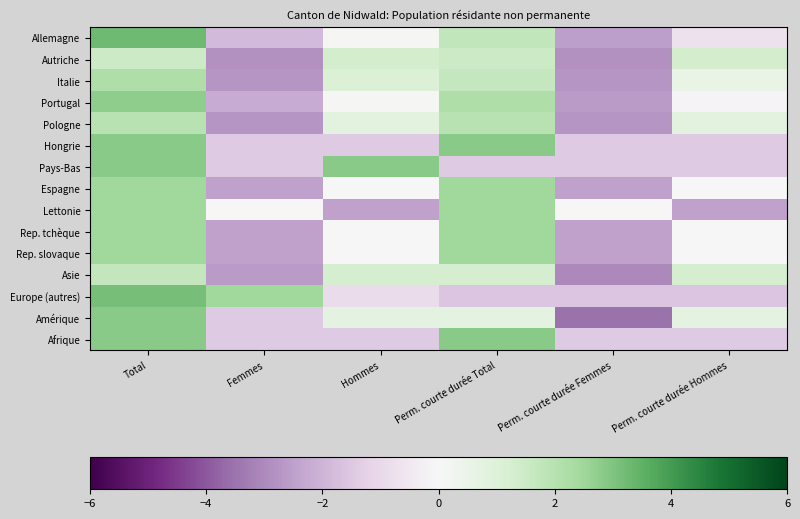

How many series are shown in this chart?

15